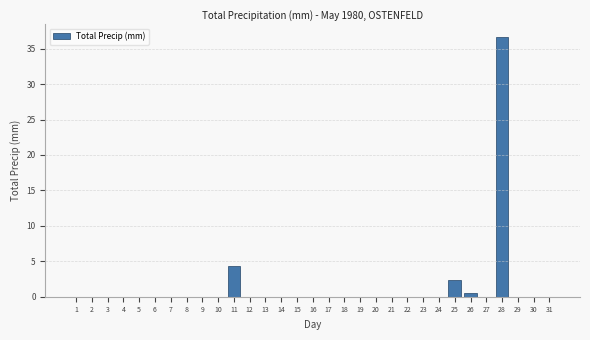

What is the maximum value shown in the chart?

36.6